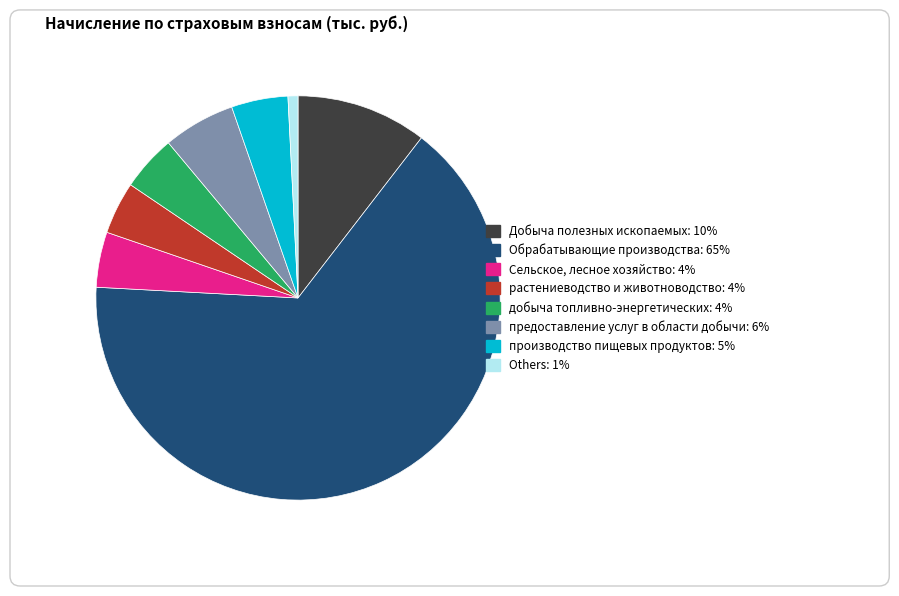

Does any single category account for the majority?

Yes